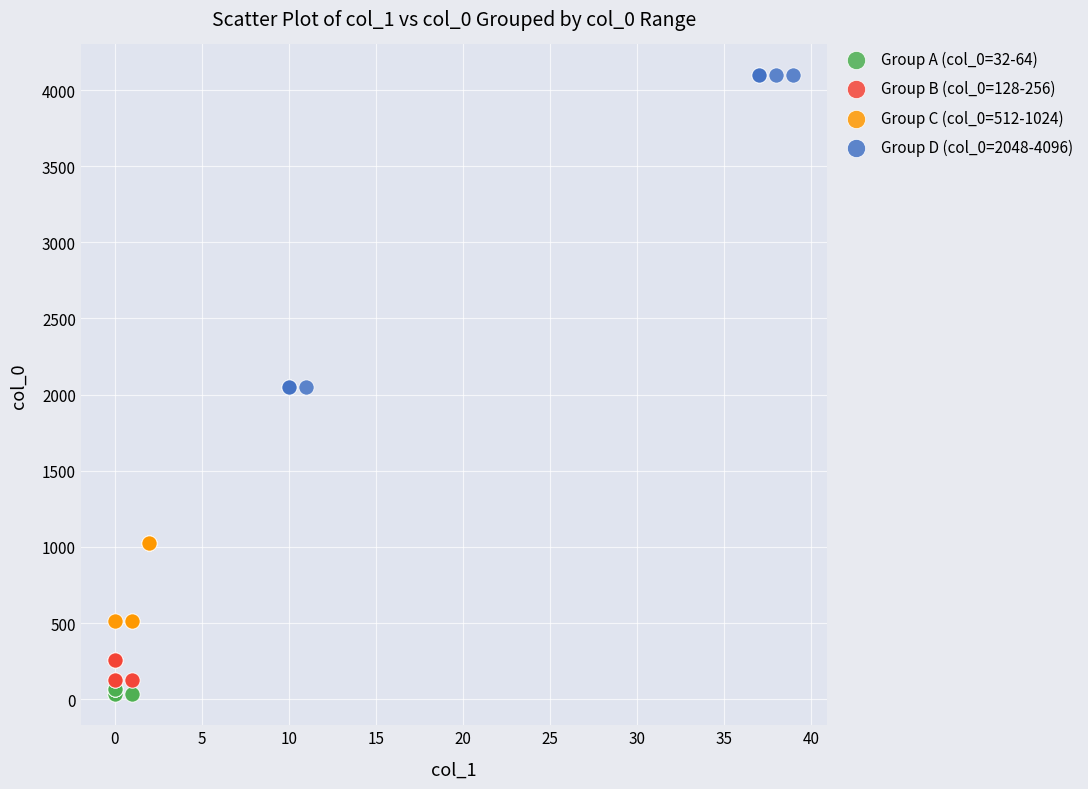

Which series reaches the maximum Y coordinate?

Group D (col_0=2048-4096)